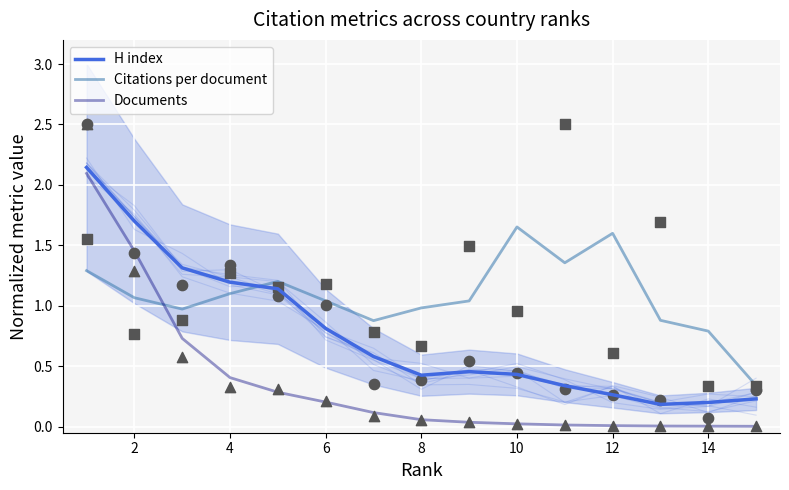

At how many categories does at least one series exceed 0?

15